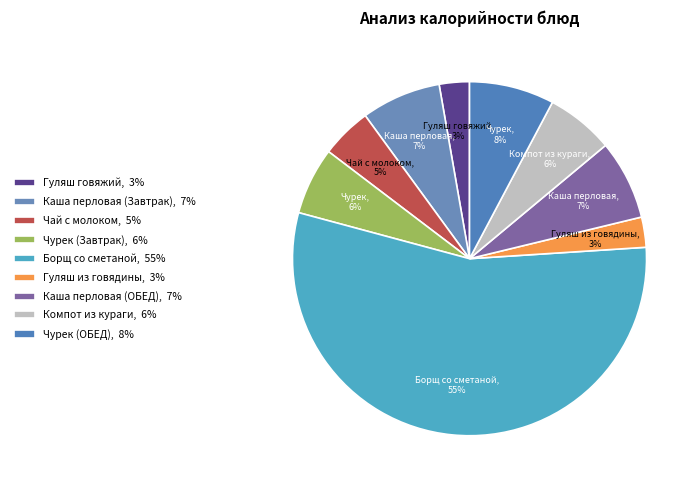

To the nearest percent, what portion does Компот из кураги represent?

6%